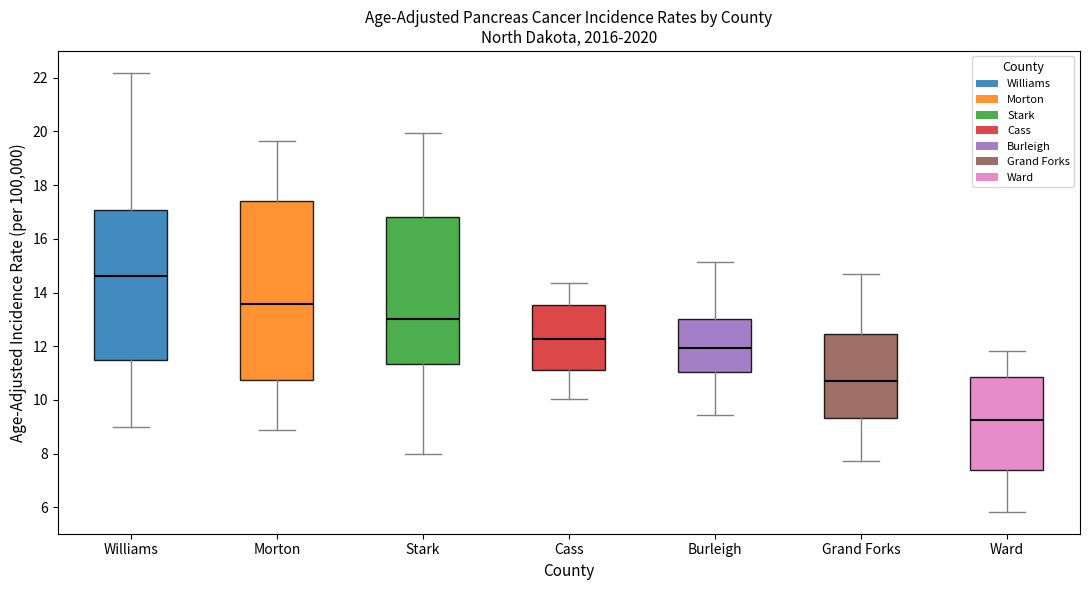

Where does the median line of the box for Stark sit on the y-axis? The values are not printed on the chart, so give them approximately, as read against the axis.

13.0